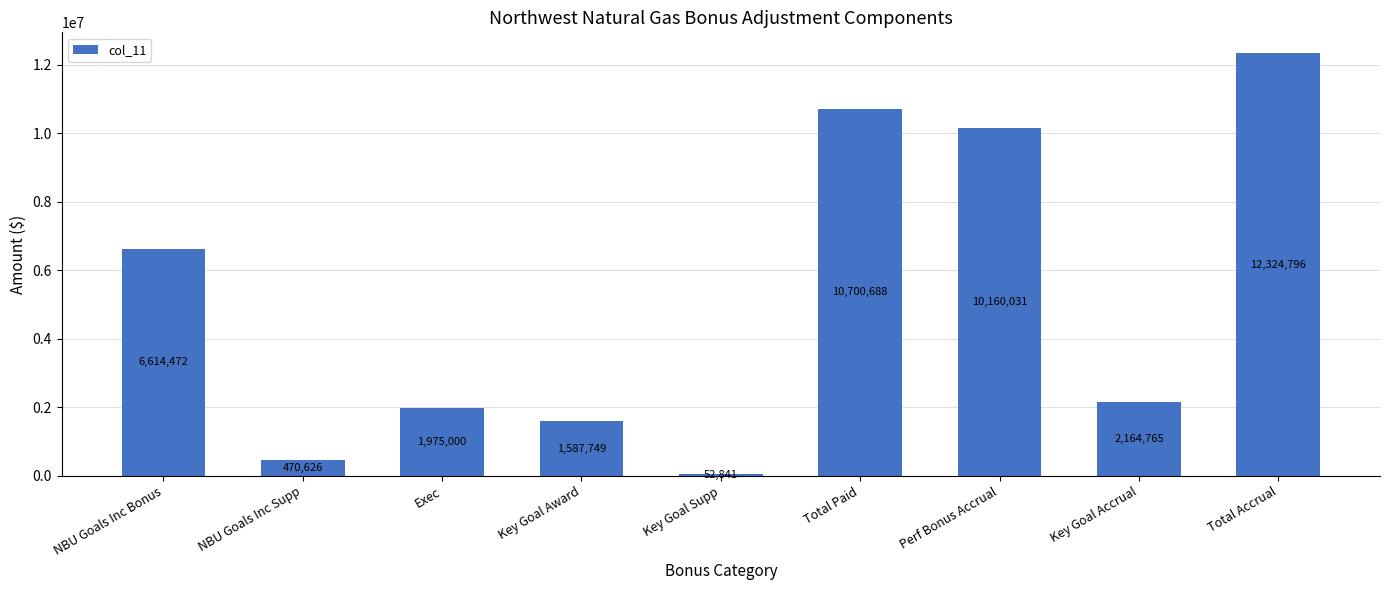

Which category has the lowest value across all series?

Key Goal Supp